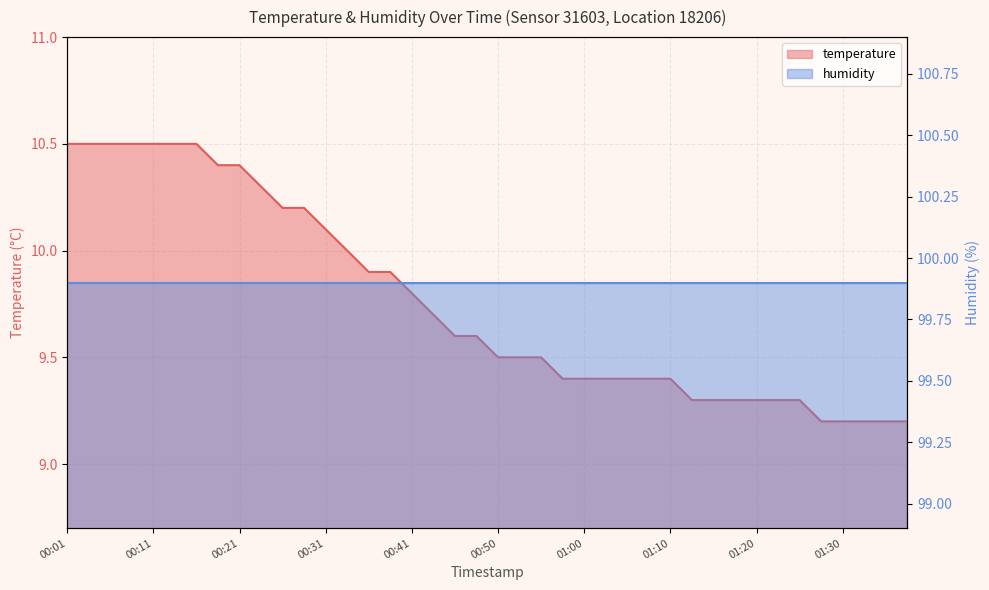

Which category has the lowest value across all series?

01:27